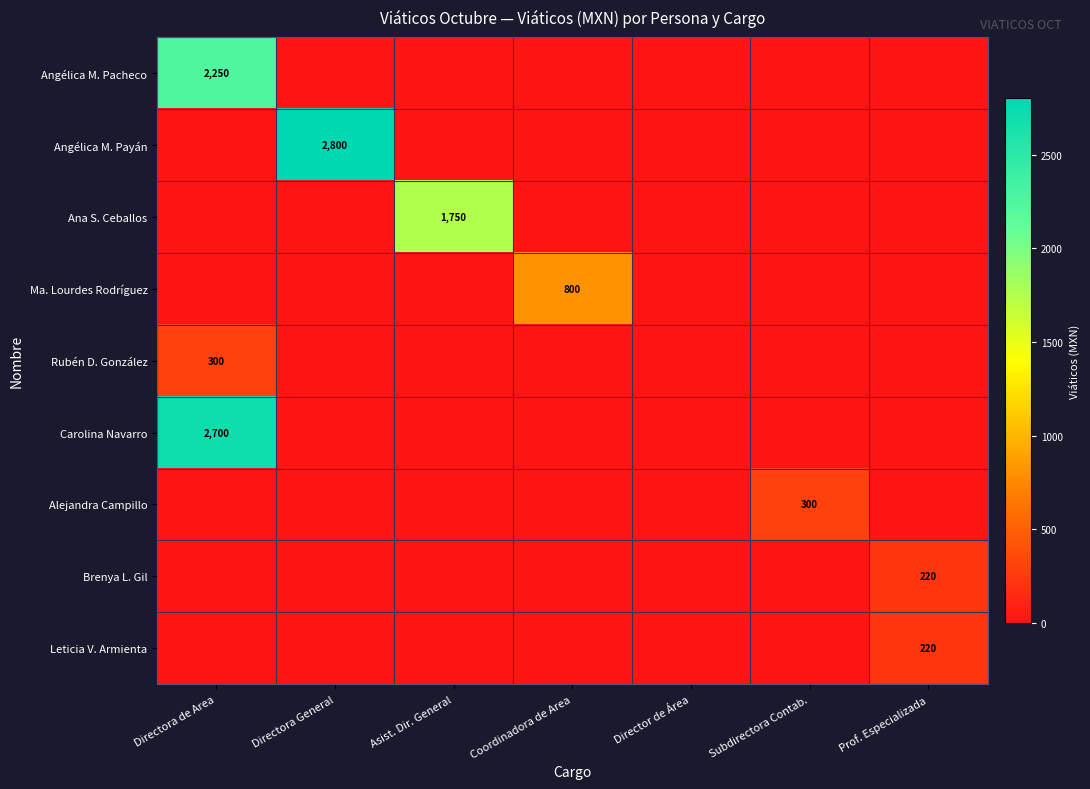

What is the difference between the maximum and minimum values in the Angélica M. Pacheco series?

2250